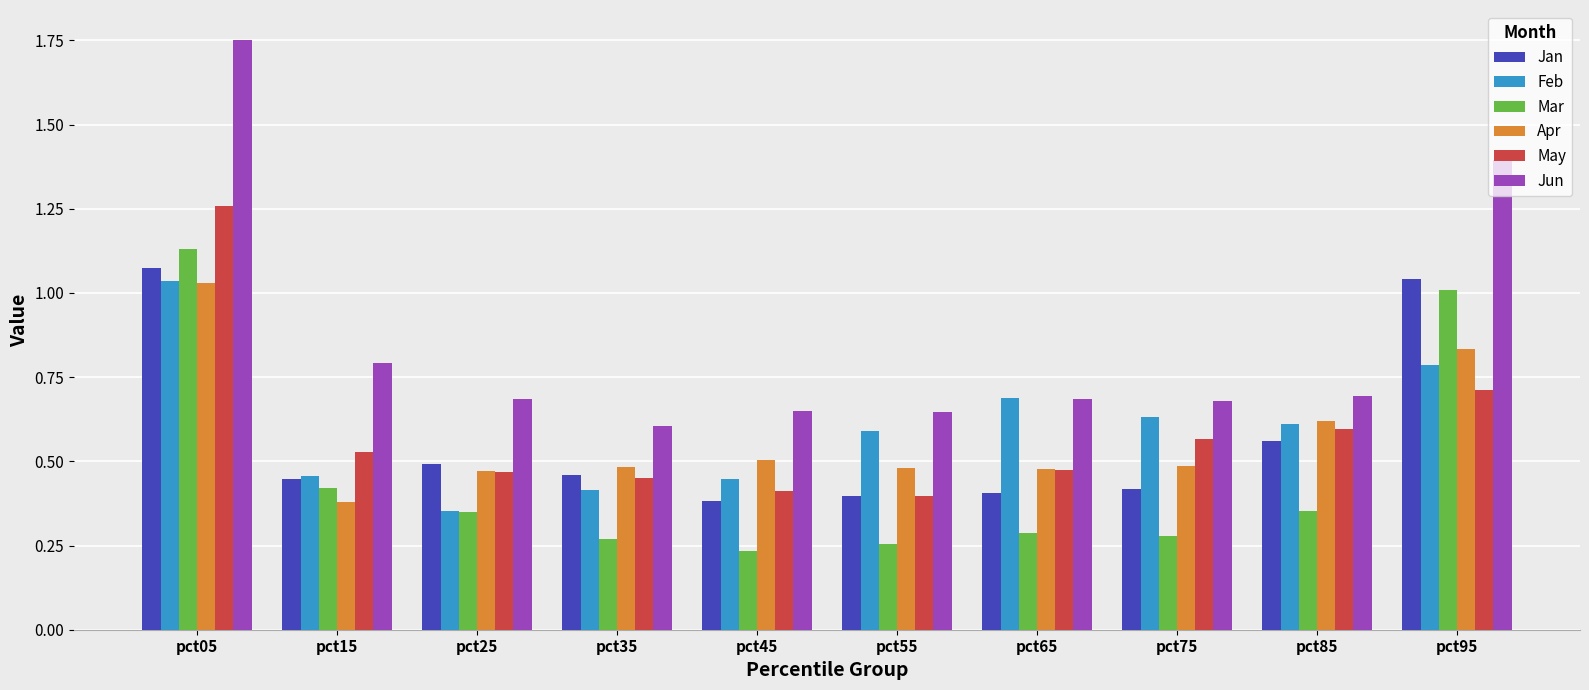

True or false: Apr has a value of 0.3 at pct95.

False